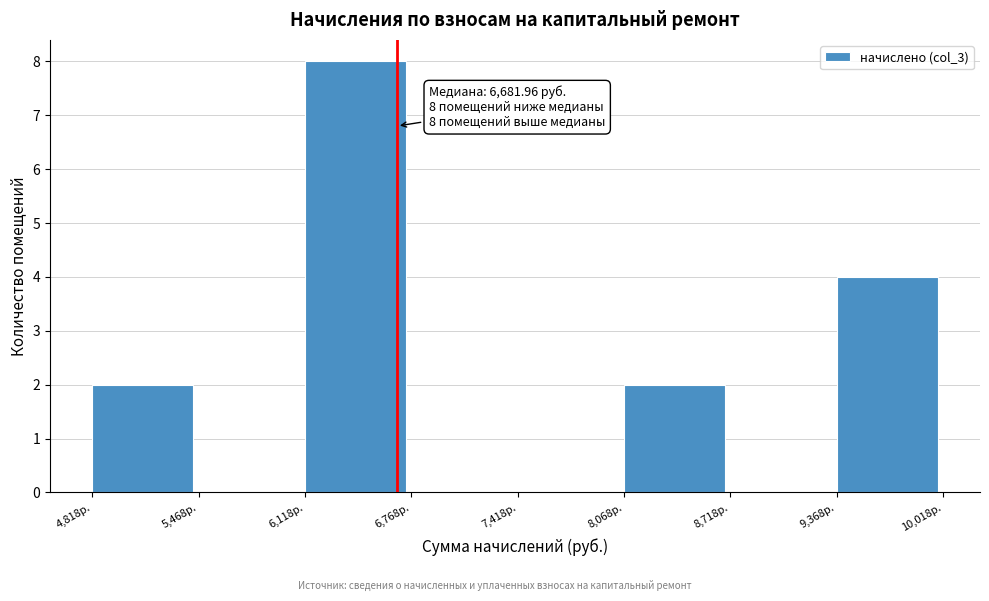

Which range on the x-axis has the tallest bar?

6100 to 6800